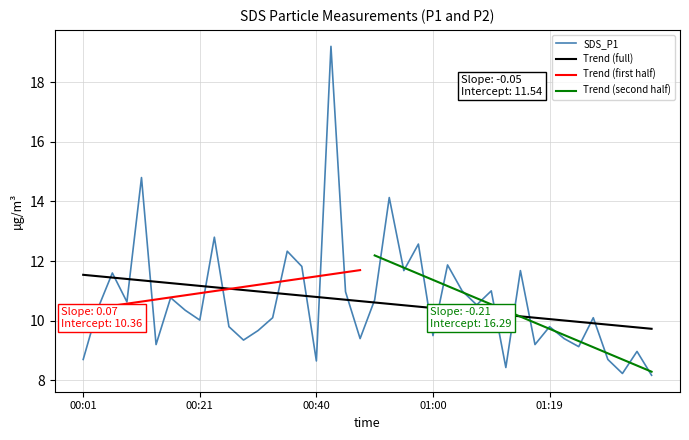

Rank the categories by value from lowest to highest.

01:36, 01:32, 01:12, 00:40, 00:01, 01:29, 01:34, 01:24, 00:14, 01:17, 00:28, 00:48, 01:22, 01:00, 00:31, 00:26, 01:19, 00:21, 00:33, 01:27, 00:19, 00:04, 01:07, 00:09, 00:50, 00:16, 00:45, 01:05, 01:10, 00:06, 00:55, 01:15, 00:38, 01:02, 00:36, 00:57, 00:23, 00:53, 00:11, 00:43